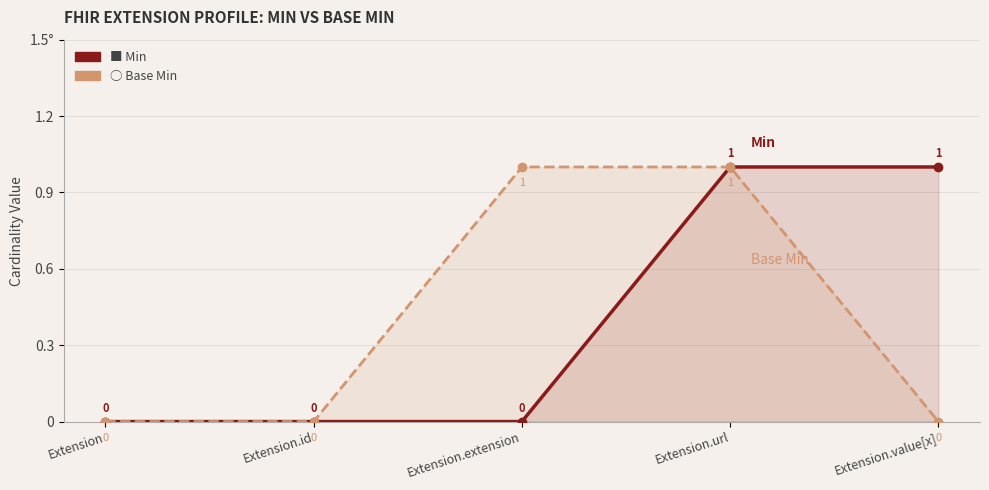

What position from the right is Extension.url?

2